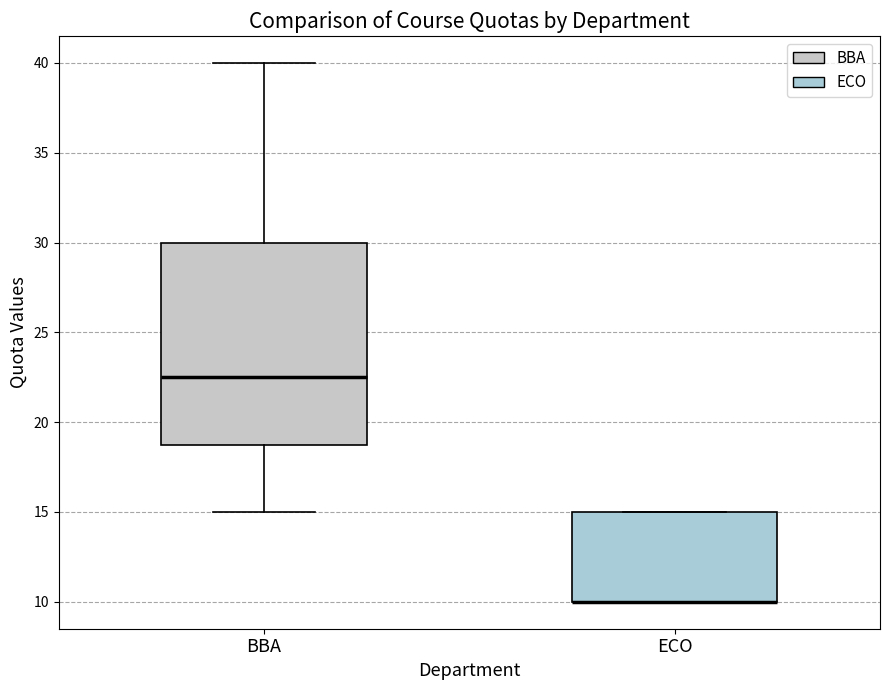

Which box is the tallest, from its lower edge to its upper edge?

BBA